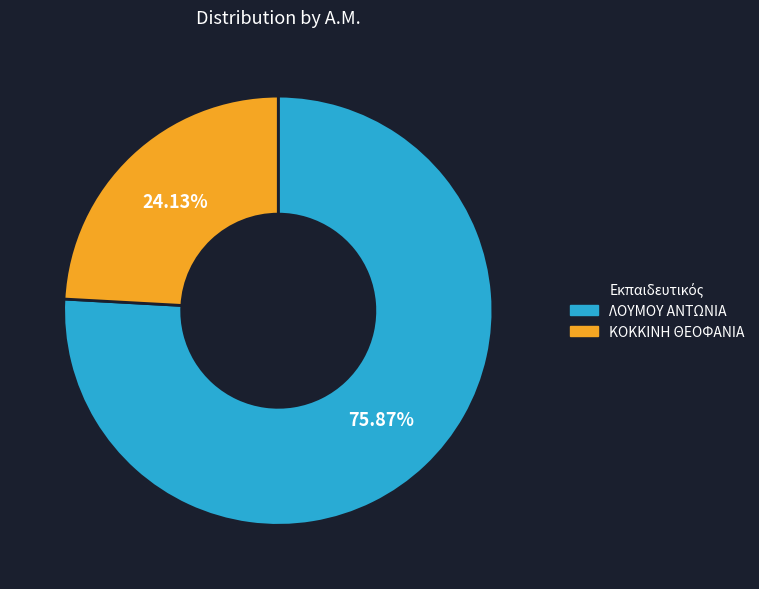

To the nearest percent, what is the average slice percentage?

50%